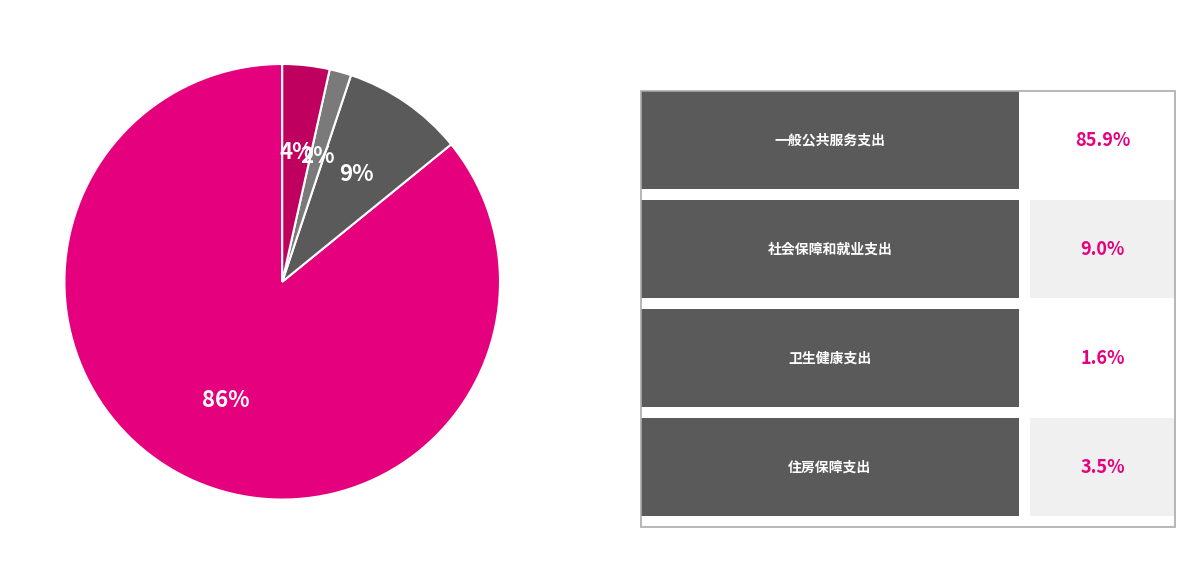

How many slices are in this pie chart?

4